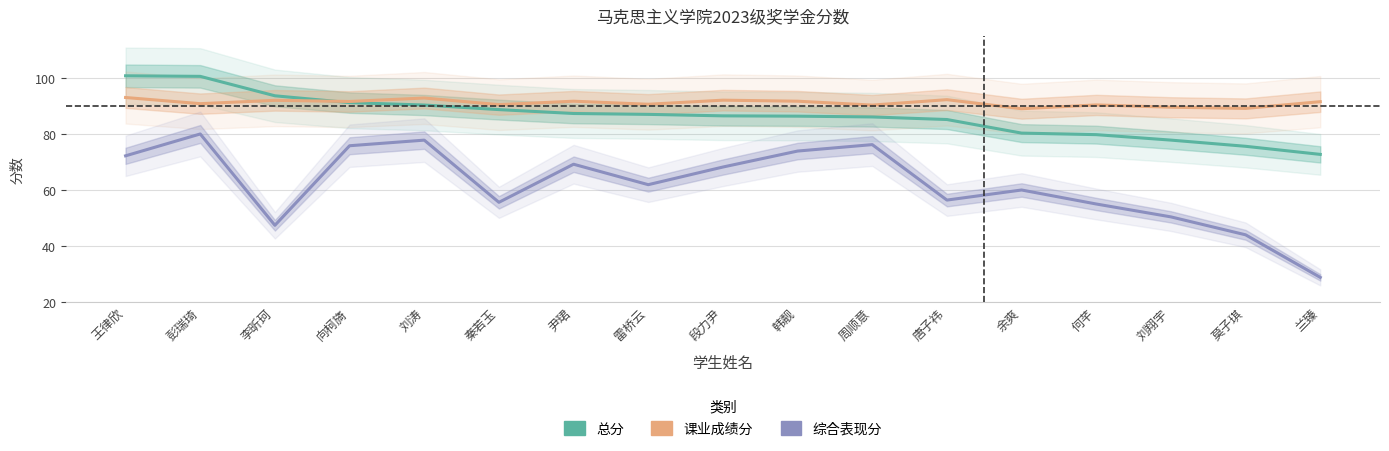

Reading left to right, transcribe all the data shown in this chart.

总分: 王律欣=100.8	彭瑞琦=100.6	李昕珂=93.6	向柯旖=91.2	刘涛=90.3	秦若玉=88.7	尹珺=87.3	雷桥云=87.0	段力尹=86.5	韩靓=86.4	周顺意=86.1	唐子祎=85.2	余爽=80.3	何芊=79.8	刘翔宇=77.8	莫子琪=75.6	兰臻=72.7
课业成绩分: 王律欣=93.0	彭瑞琦=90.8	李昕珂=92.0	向柯旖=91.6	刘涛=92.8	秦若玉=90.5	尹珺=91.7	雷桥云=90.6	段力尹=92.1	韩靓=91.7	周顺意=90.3	唐子祎=92.2	余爽=89.0	何芊=90.4	刘翔宇=89.5	莫子琪=89.1	兰臻=91.5
综合表现分: 王律欣=72.2	彭瑞琦=80.0	李昕珂=47.4	向柯旖=75.8	刘涛=77.8	秦若玉=55.6	尹珺=69.2	雷桥云=61.9	段力尹=68.2	韩靓=73.9	周顺意=76.2	唐子祎=56.4	余爽=60.0	何芊=55.0	刘翔宇=50.4	莫子琪=44.0	兰臻=28.8